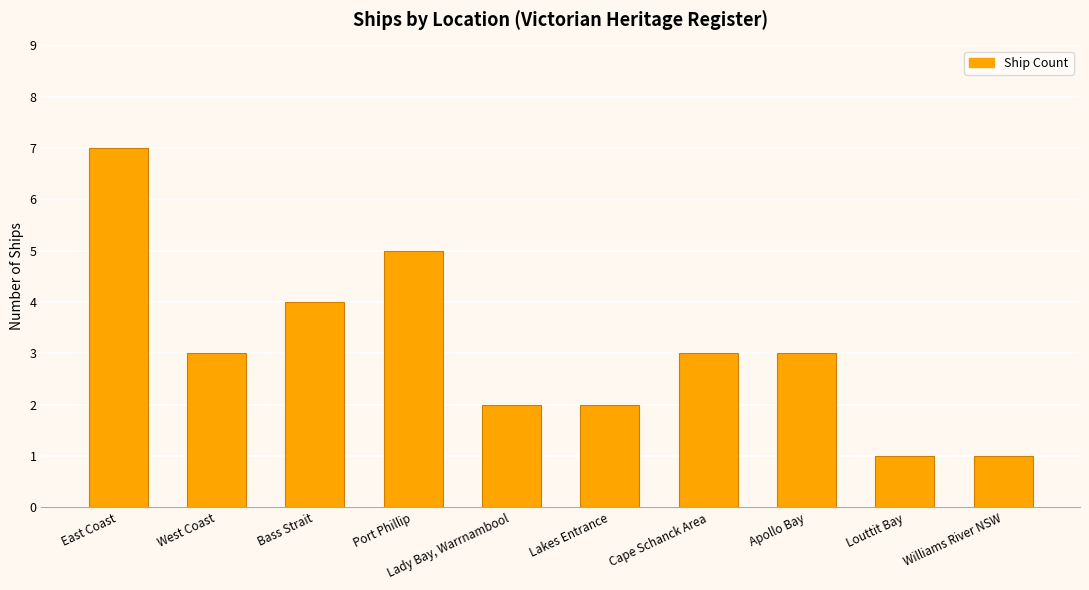

What is the sum of the values at Williams River NSW and Cape Schanck Area?

4